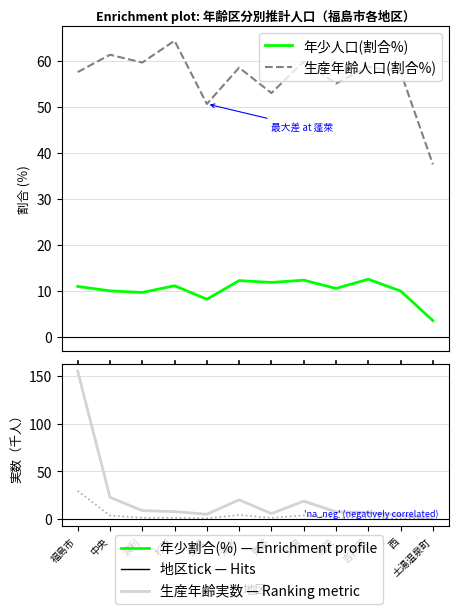

At which label is 年少人口(実数) closest to 14?

清水